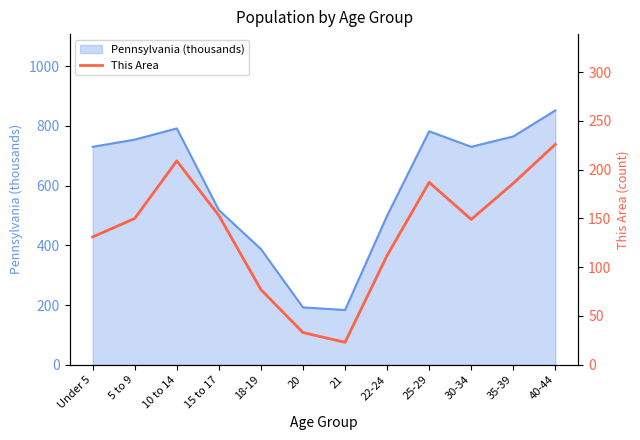

Where is the first local maximum?

10 to 14